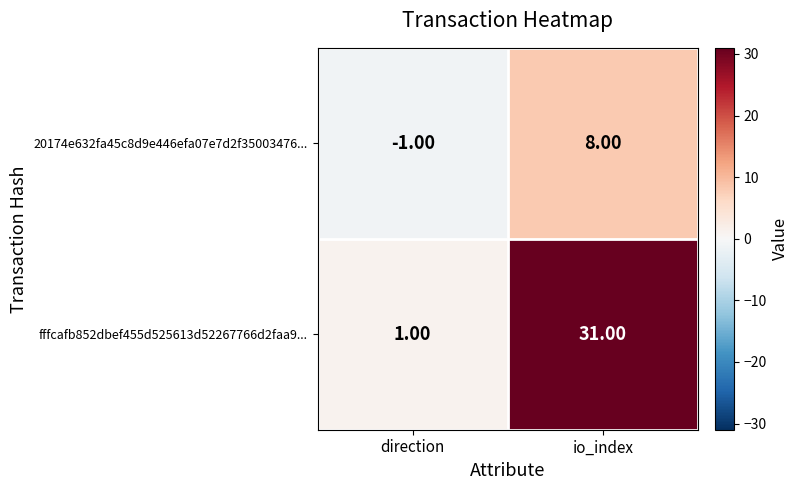

At which category does the chart reach its peak across all series?

io_index